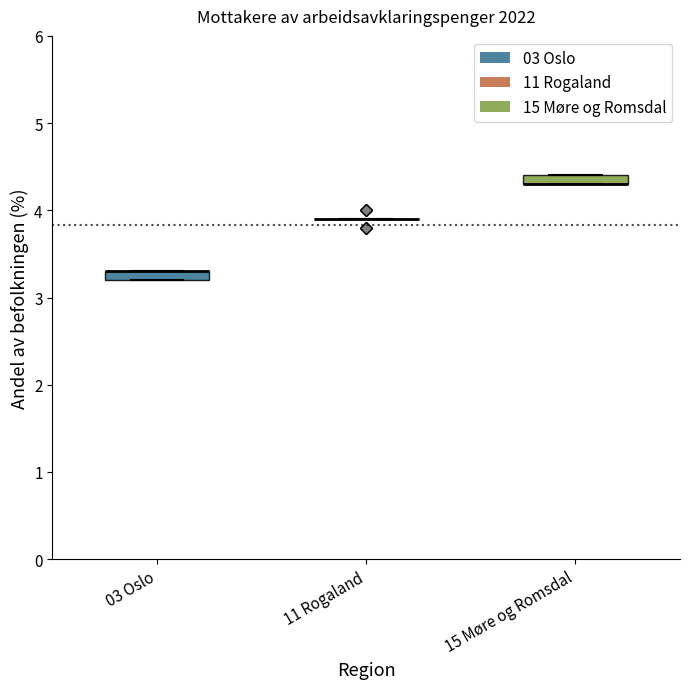

Where is the lower edge of the box for 15 Møre og Romsdal on the y-axis? The values are not printed on the chart, so give them approximately, as read against the axis.

4.3